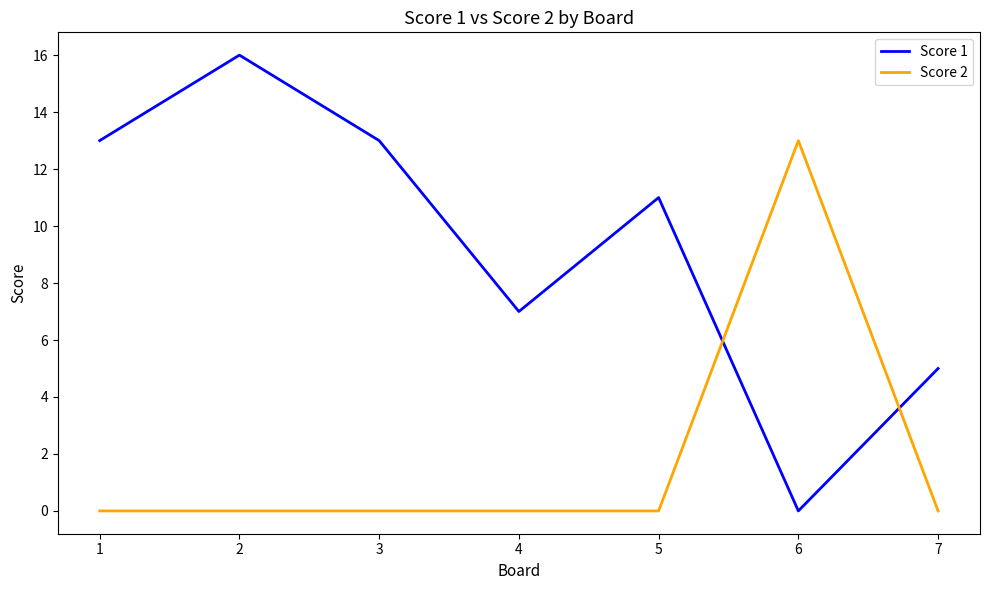

What is the difference between the highest and lowest values at 2?

16